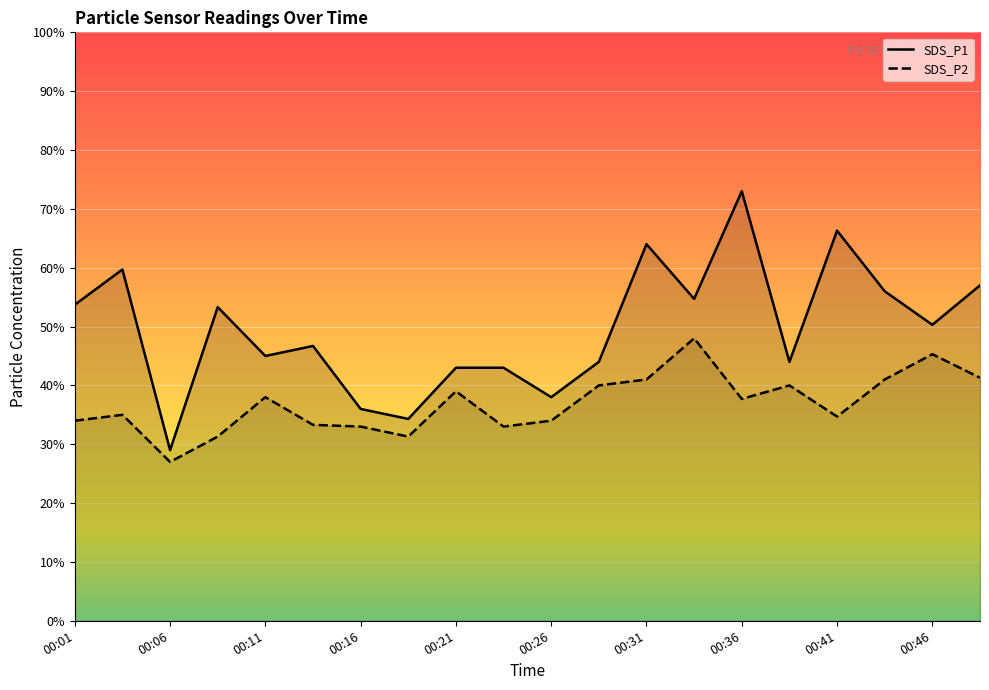

Reading left to right, transcribe all the data shown in this chart.

SDS_P1: 5.4	6.0	2.9	5.3	4.5	4.7	3.6	3.4	4.3	4.3	3.8	4.4	6.4	5.5	7.3	4.4	6.6	5.6	5.0	5.7
SDS_P2: 3.4	3.5	2.7	3.1	3.8	3.3	3.3	3.1	3.9	3.3	3.4	4.0	4.1	4.8	3.8	4.0	3.5	4.1	4.5	4.1